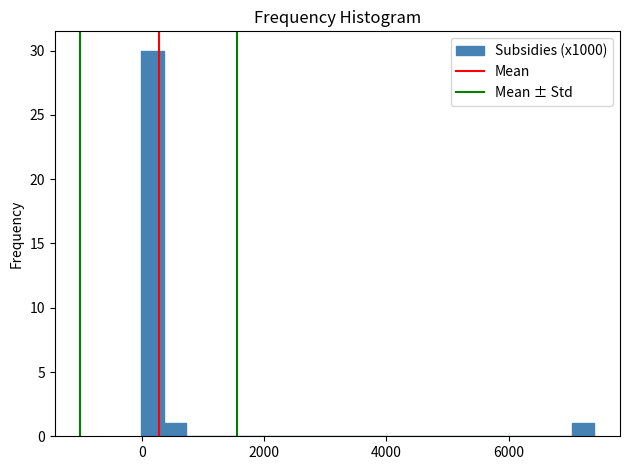

Read against the x-axis, roughly where is the centre of the tallest bar?

200